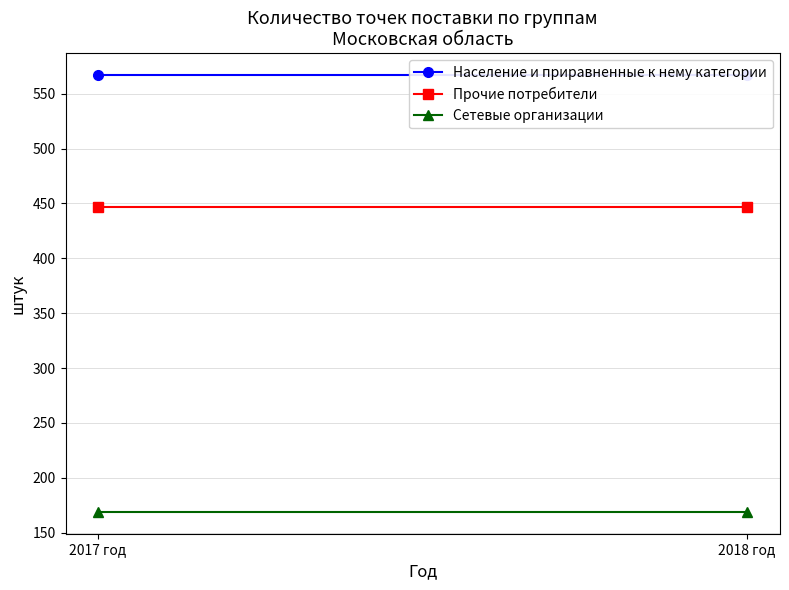

The value of Население и приравненные к нему категории at 2017 год is 567. True or false?

True